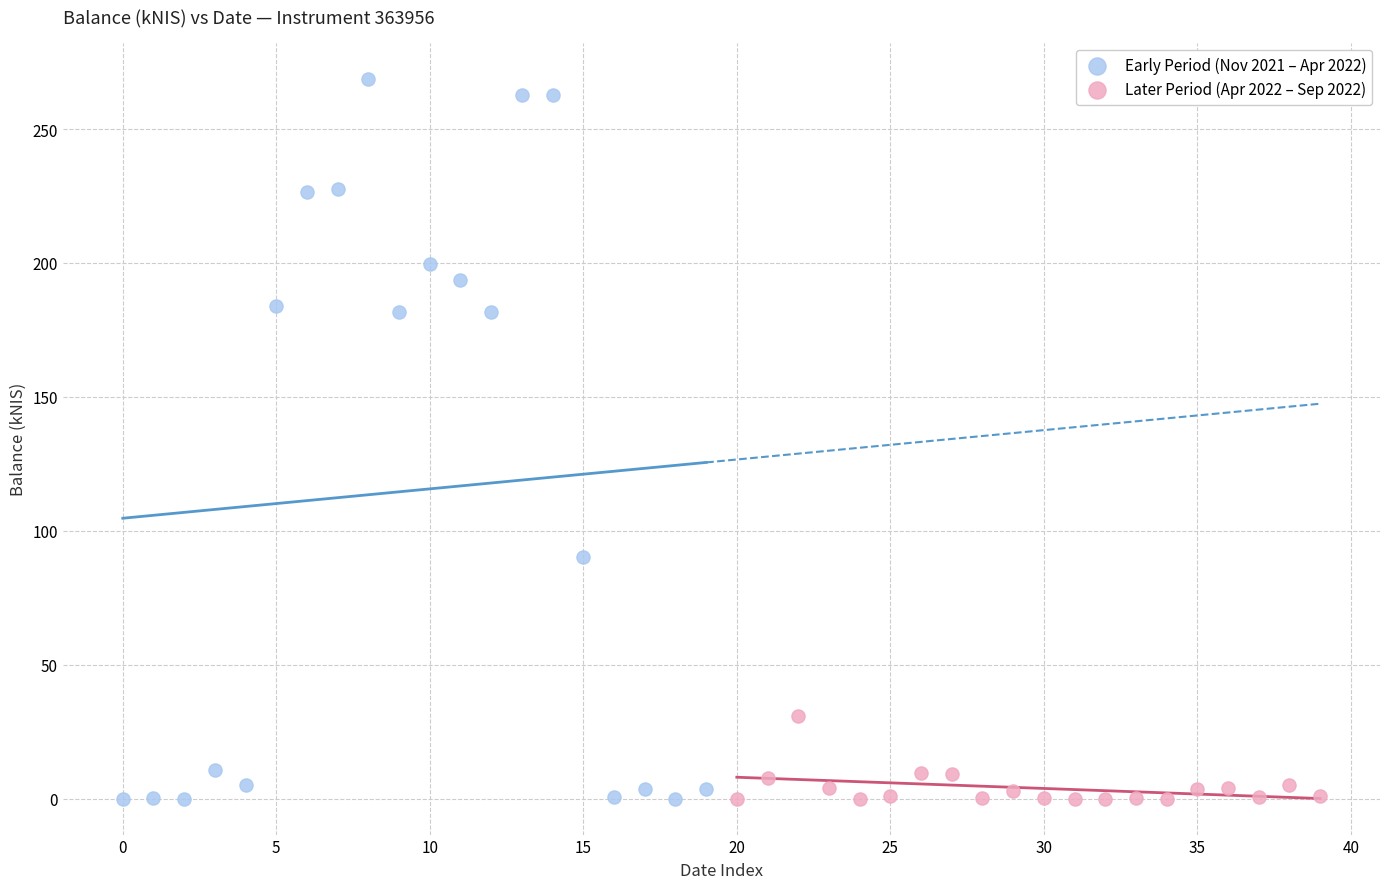

What are all the series names shown in the legend?

Early Period (Nov 2021 – Apr 2022), Later Period (Apr 2022 – Sep 2022)